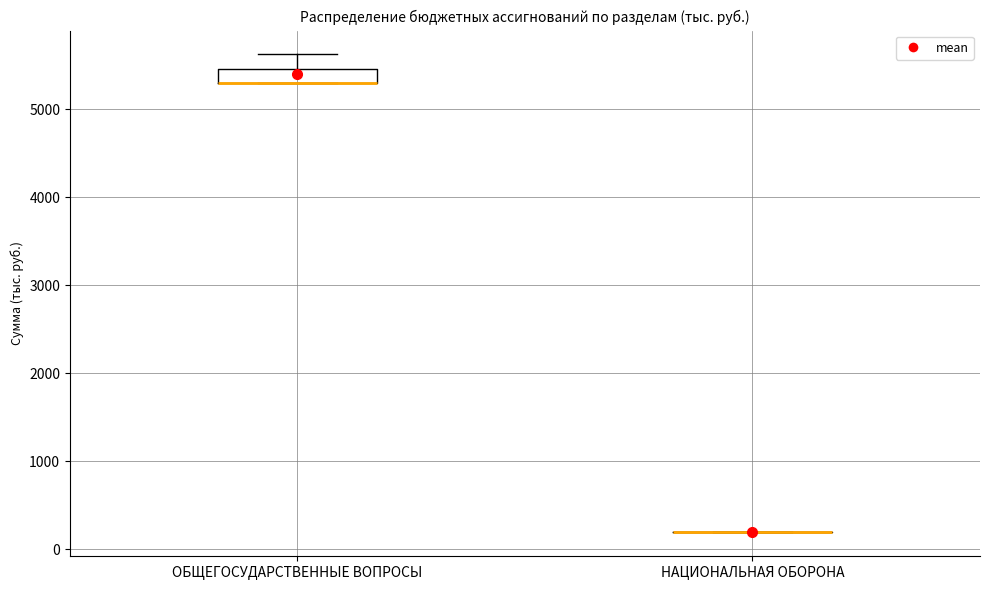

Reading left to right, transcribe this box plot: for each box, give where its median line is, the range the box spans, and where its two whiskers end, as read against the y-axis. The values are not printed on the chart, so give them approximately, as read against the axis.

ОБЩЕГОСУДАРСТВЕННЫЕ ВОПРОСЫ: median 5300 (drawn on the box's lower edge), box 5300 to 5500, whiskers 5300 to 5600
НАЦИОНАЛЬНАЯ ОБОРОНА: box collapsed to a line at 200, whiskers 200 to 200